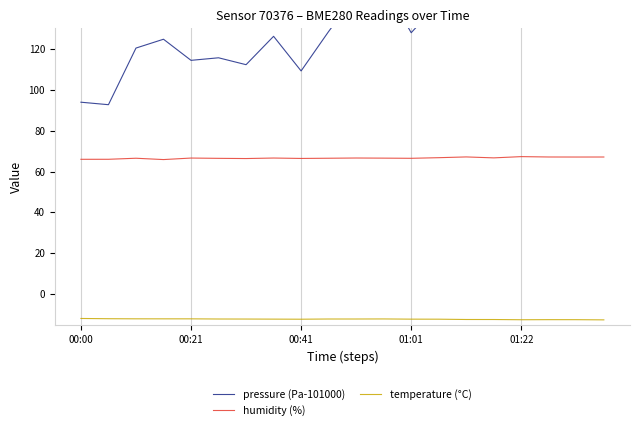

True or false: pressure (Pa-101000) and temperature (°C) intersect in this chart.

False